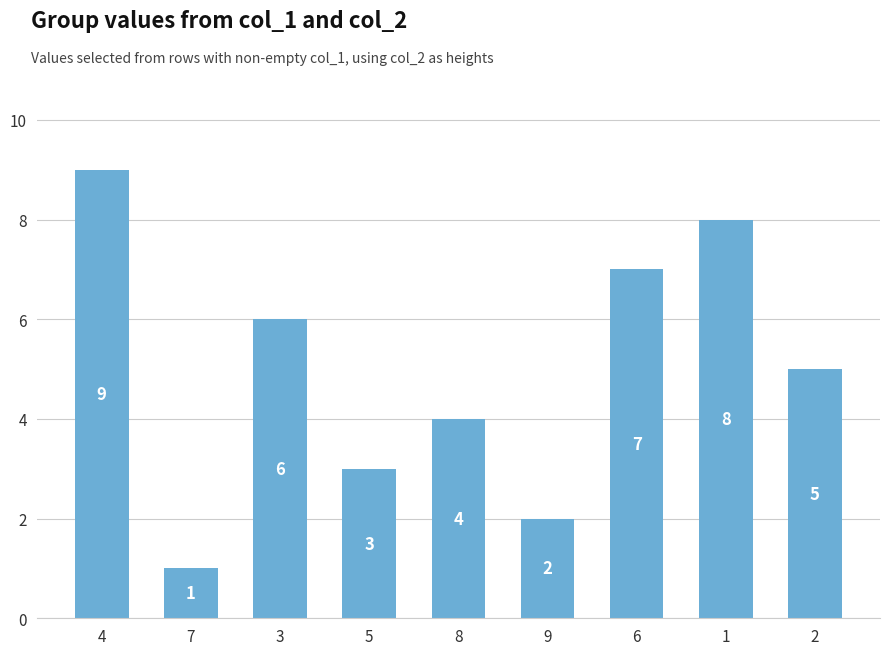

Reading right to left, what are all the values shown in this chart?

2=5	1=8	6=7	9=2	8=4	5=3	3=6	7=1	4=9